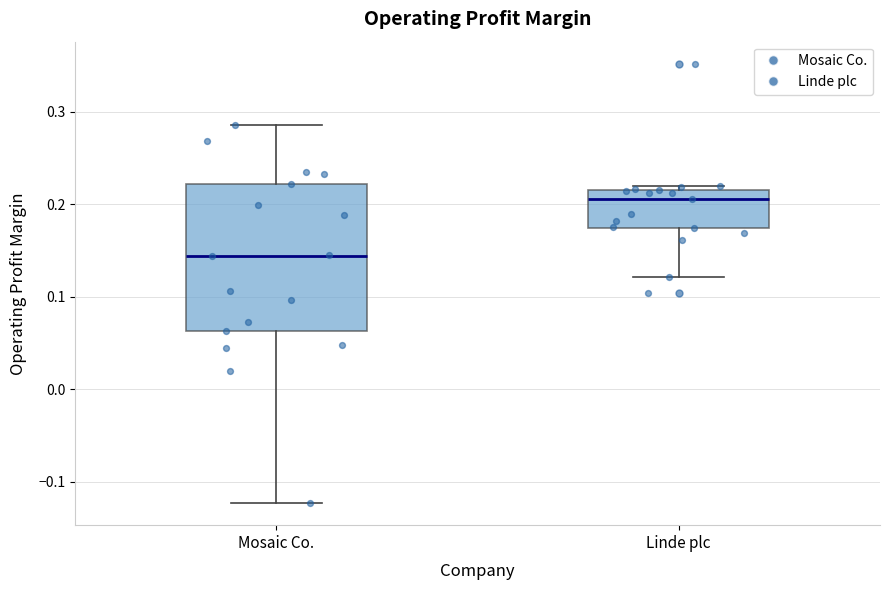

Reading left to right, transcribe this box plot: for each box, give where its median line is, the range the box spans, and where its two whiskers end, as read against the y-axis. The values are not printed on the chart, so give them approximately, as read against the axis.

Mosaic Co.: median 0.14, box 0.06 to 0.22, whiskers -0.12 to 0.29
Linde plc: median 0.21, box 0.17 to 0.22, whiskers 0.12 to 0.22 (just above the box's upper edge)